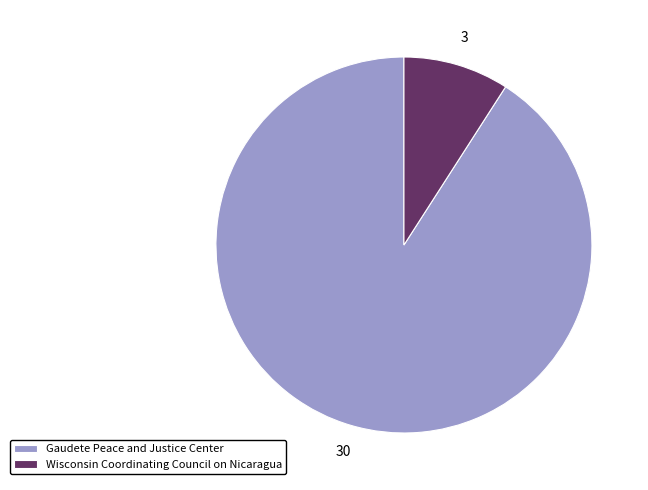

What is the smallest slice in the pie chart?

Wisconsin Coordinating Council on Nicaragua